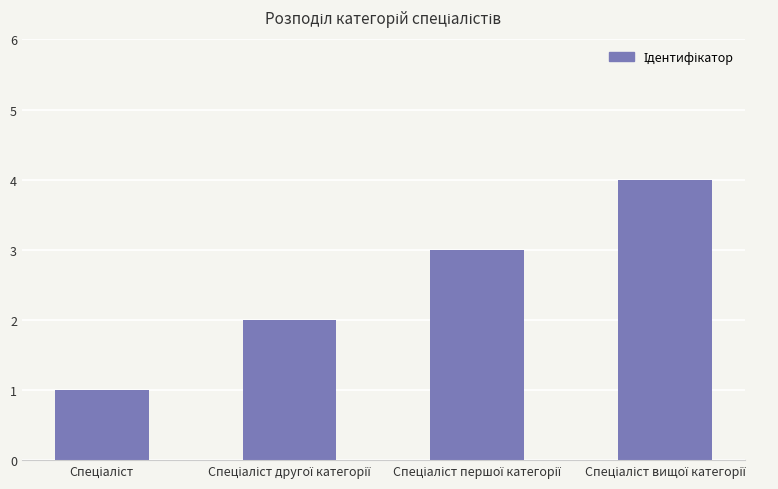

What is the sum of all values?

10